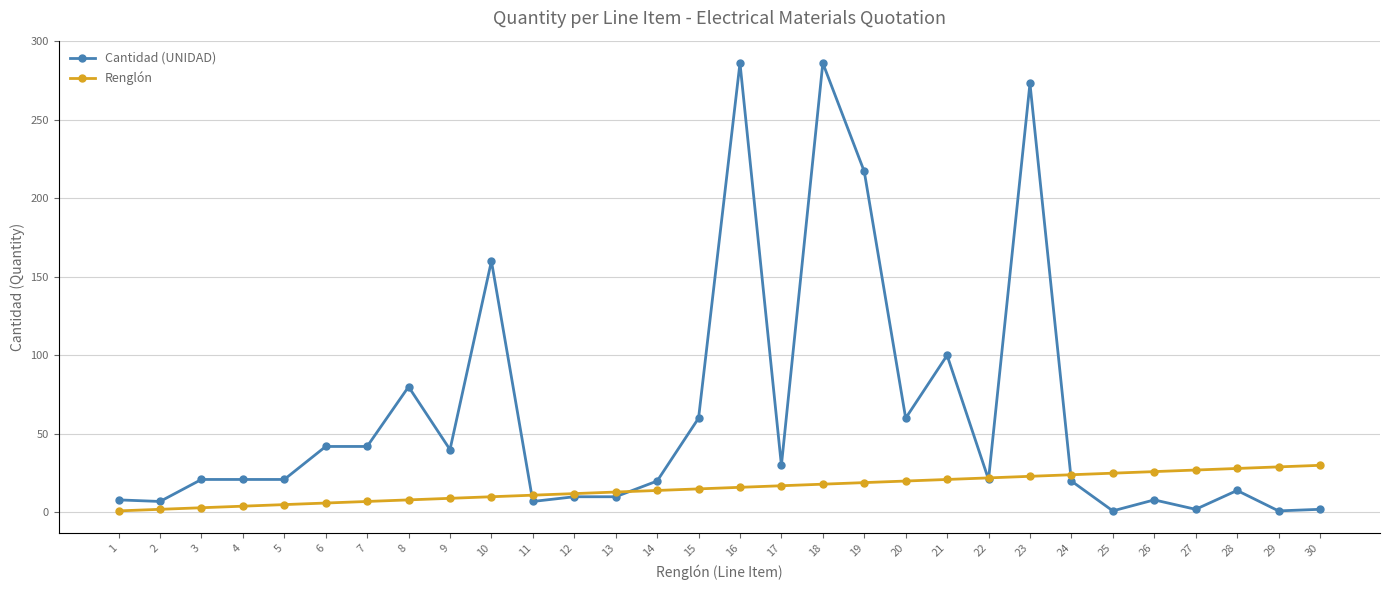

Between 10 and 28, which series saw the biggest shift?

Cantidad (UNIDAD)